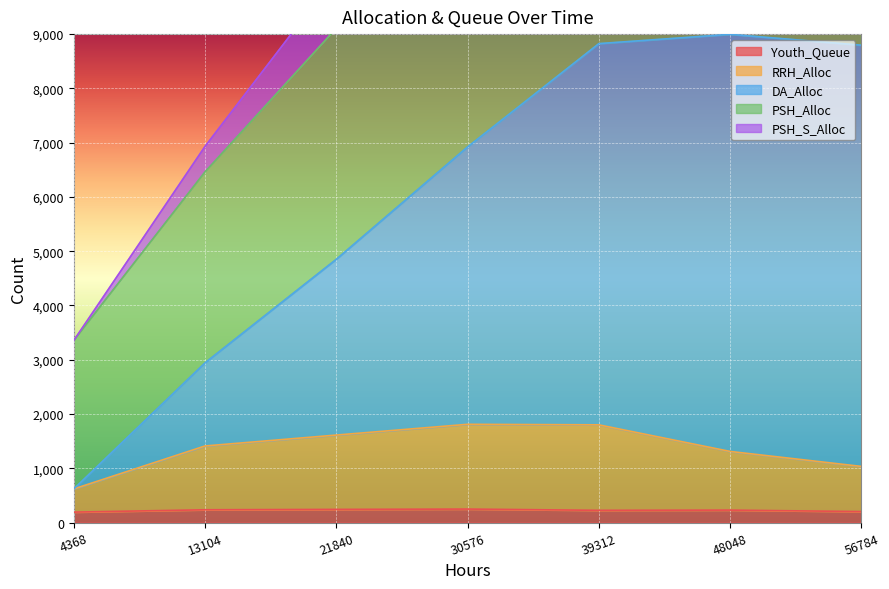

The Youth_Queue series shows 225 at 39312. True or false?

True